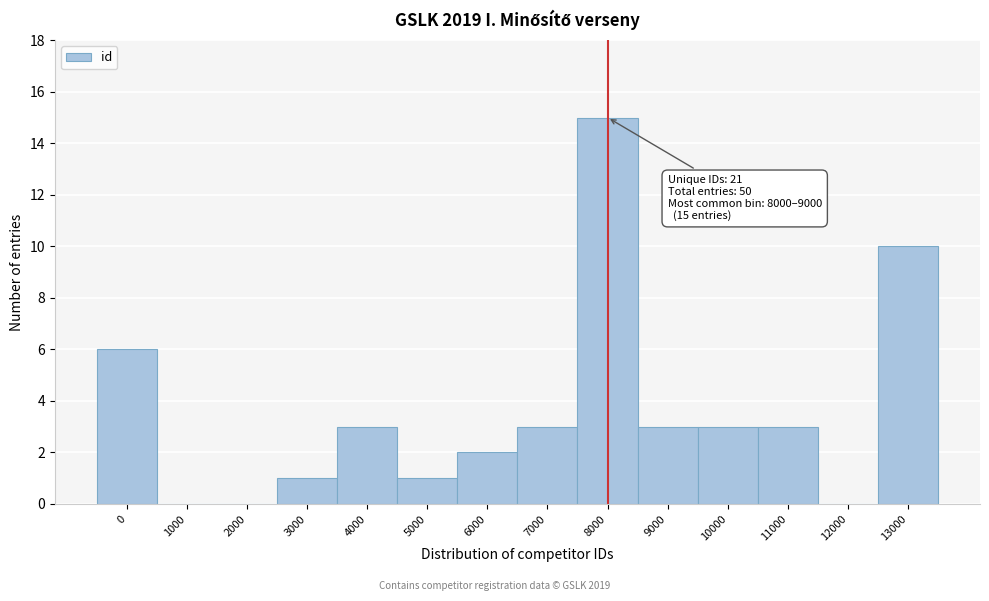

Reading left to right, extract all data points from this chart.

0=6	1000=0	2000=0	3000=1	4000=3	5000=1	6000=2	7000=3	8000=15	9000=3	10000=3	11000=3	12000=0	13000=10